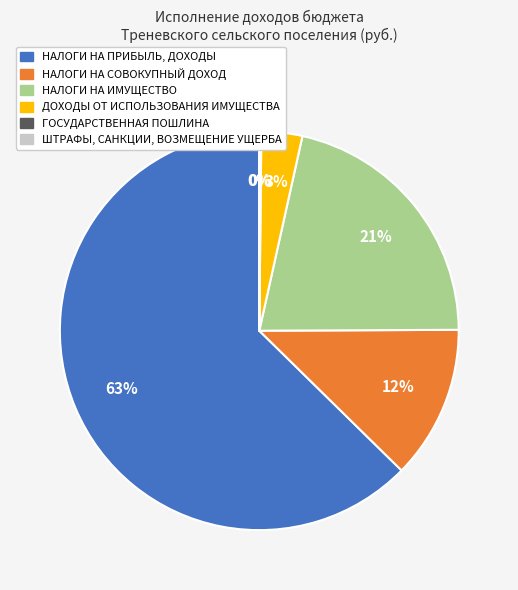

Combined, do ДОХОДЫ ОТ ИСПОЛЬЗОВАНИЯ ИМУЩЕСТВА and НАЛОГИ НА ИМУЩЕСТВО account for over 50%?

No